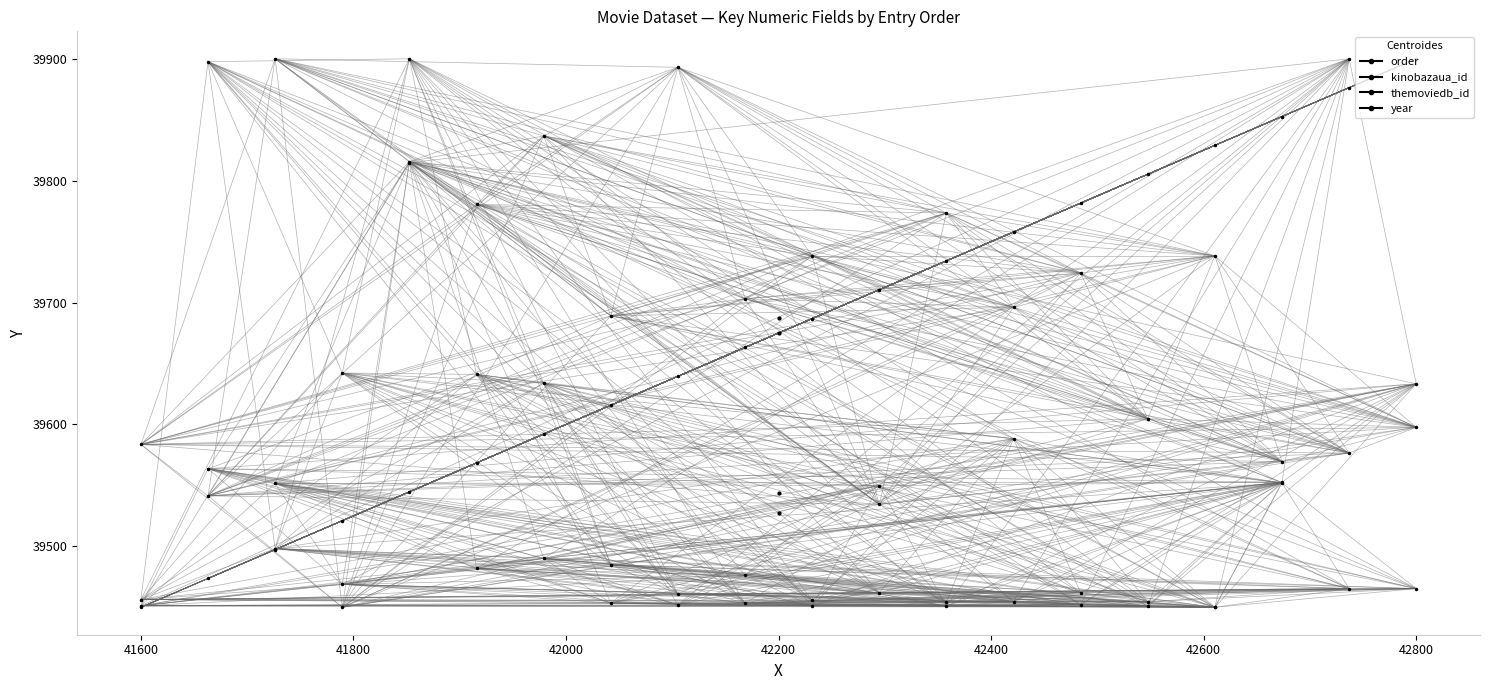

True or false: themoviedb_id has a value of 39462.0 at 12.

True